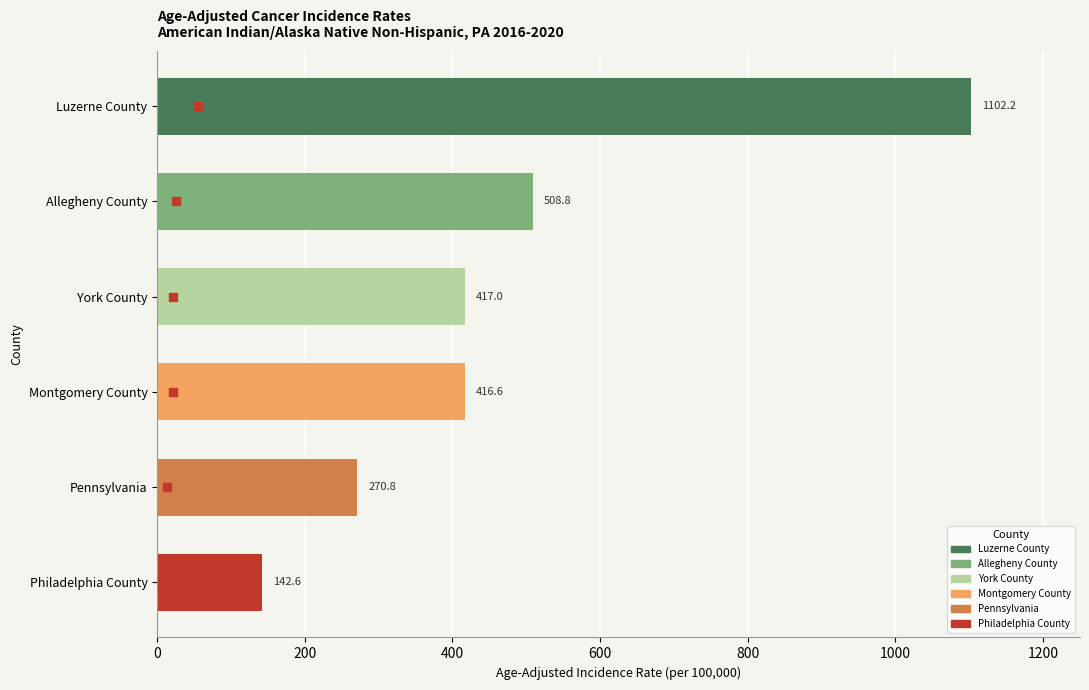

Reading top to bottom, list all the values displayed in this chart.

Luzerne County=1102.2	Allegheny County=508.8	York County=417.0	Montgomery County=416.6	Pennsylvania=270.8	Philadelphia County=142.6